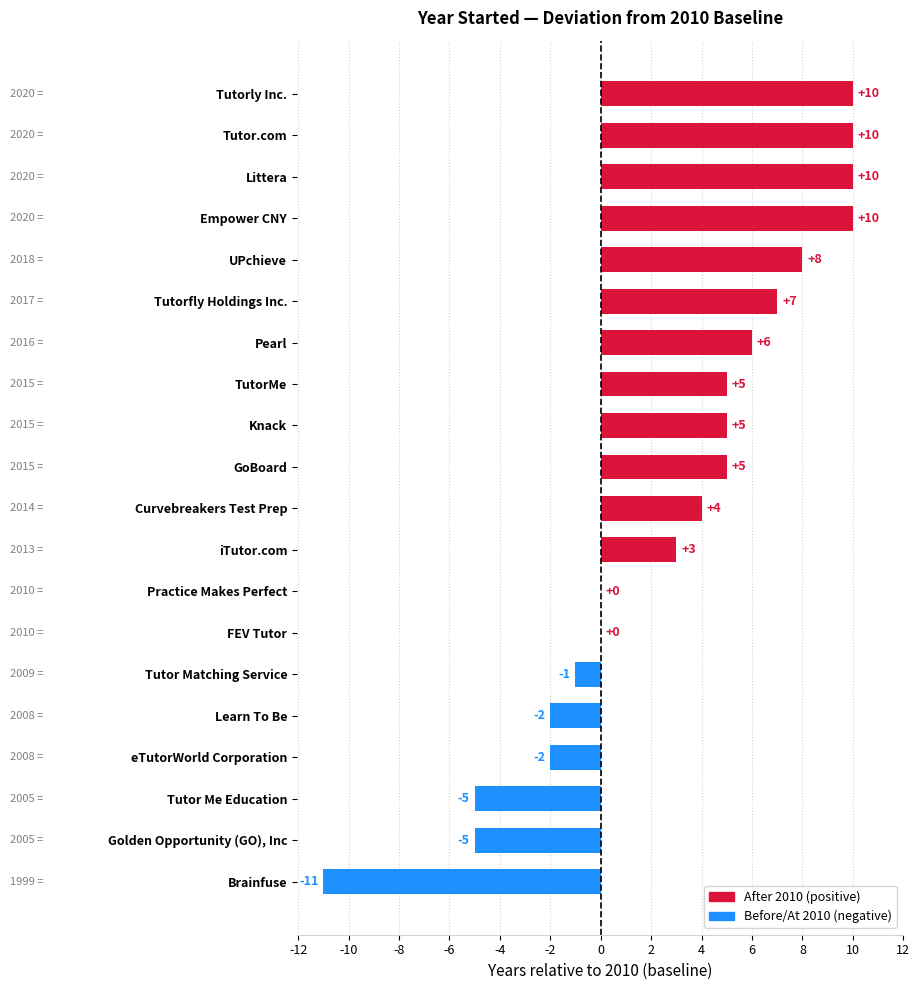

The value at iTutor.com is 4. True or false?

False